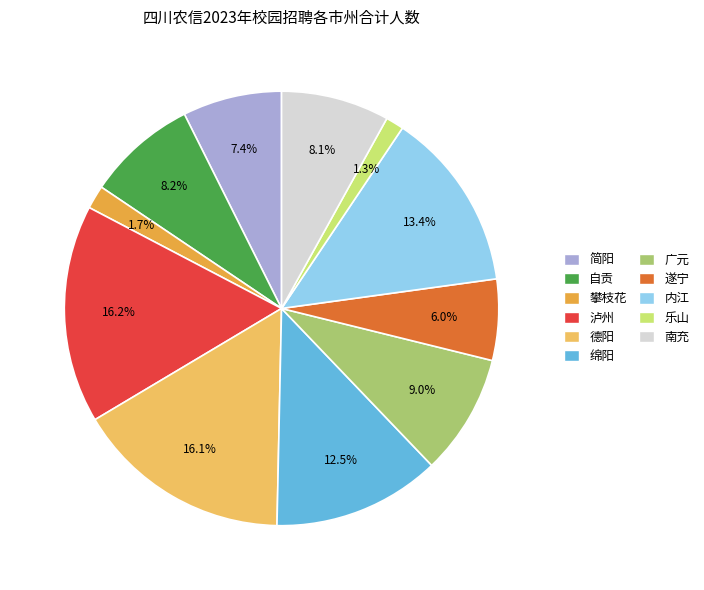

Is 泸州 the majority of the pie?

No